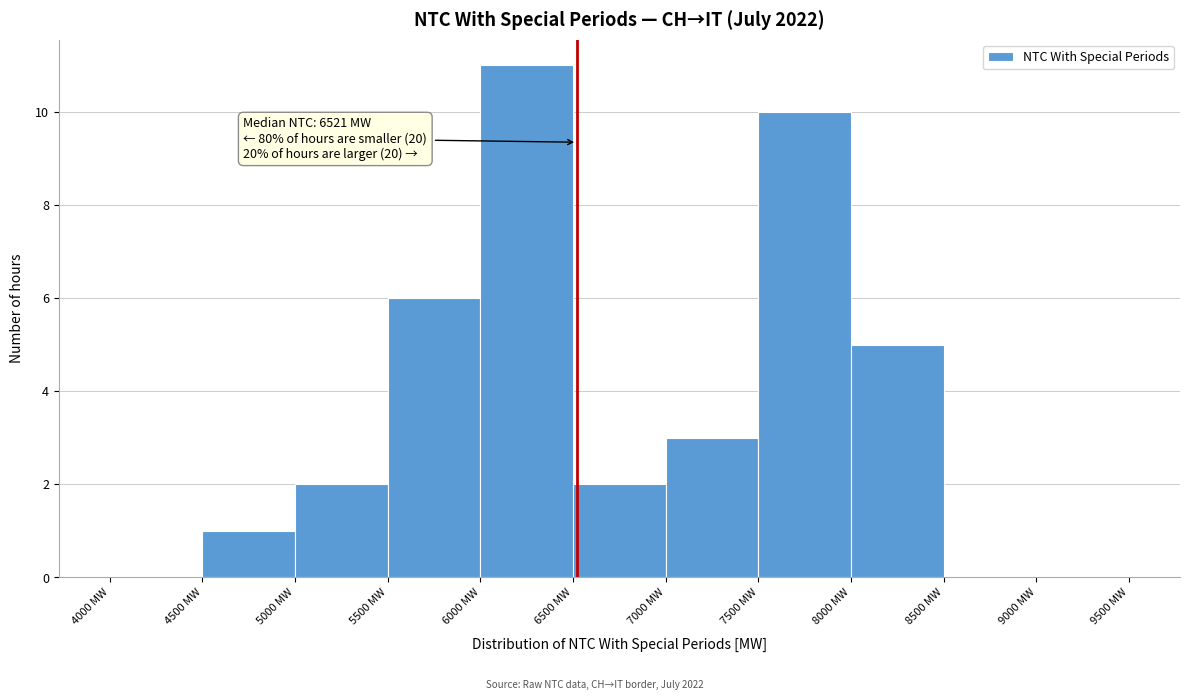

Which range on the x-axis has the tallest bar?

6000 to 6500